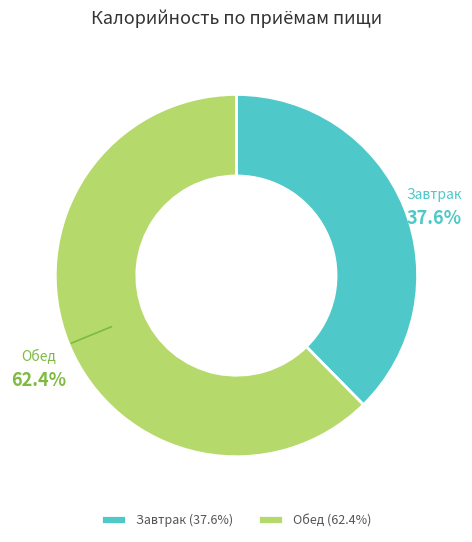

Count the number of slices in the pie.

2